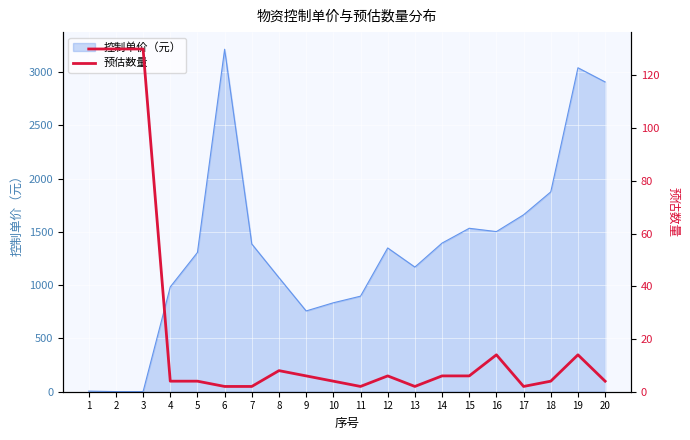

What is the change in value from 15 to 16?

+8